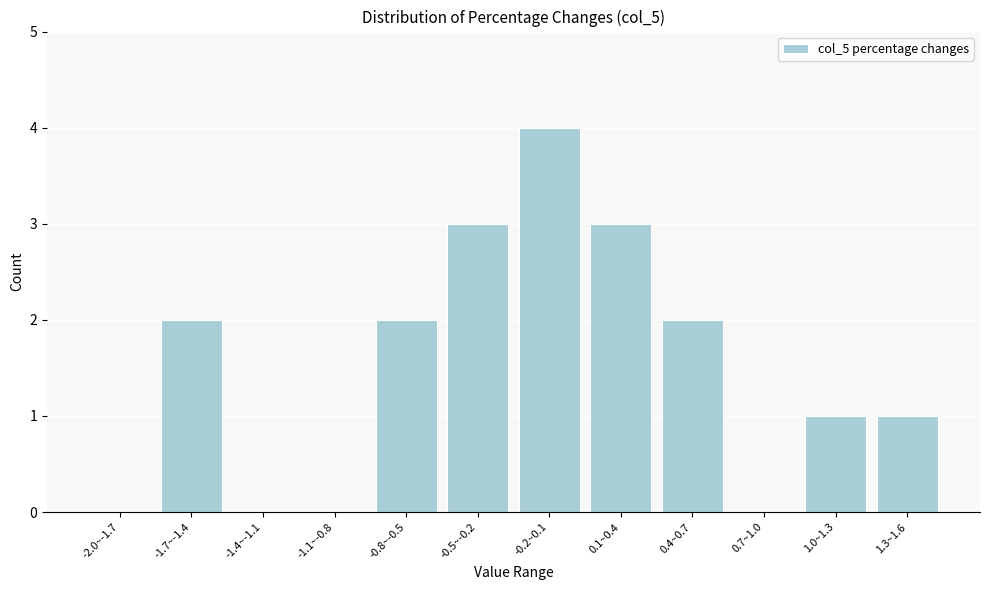

Reading left to right, list all the values displayed in this chart.

-2.0~-1.7=0	-1.7~-1.4=2	-1.4~-1.1=0	-1.1~-0.8=0	-0.8~-0.5=2	-0.5~-0.2=3	-0.2~0.1=4	0.1~0.4=3	0.4~0.7=2	0.7~1.0=0	1.0~1.3=1	1.3~1.6=1